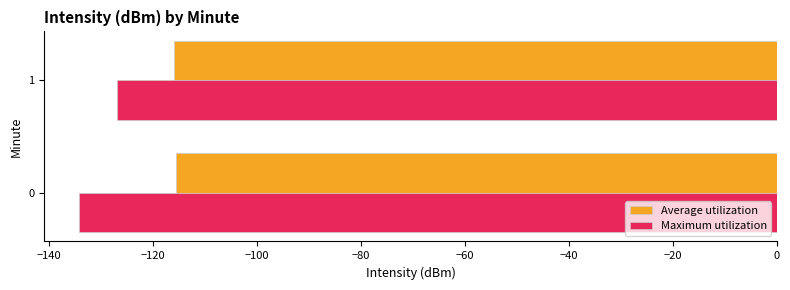

What is the difference between the highest and lowest values at 1?

10.9